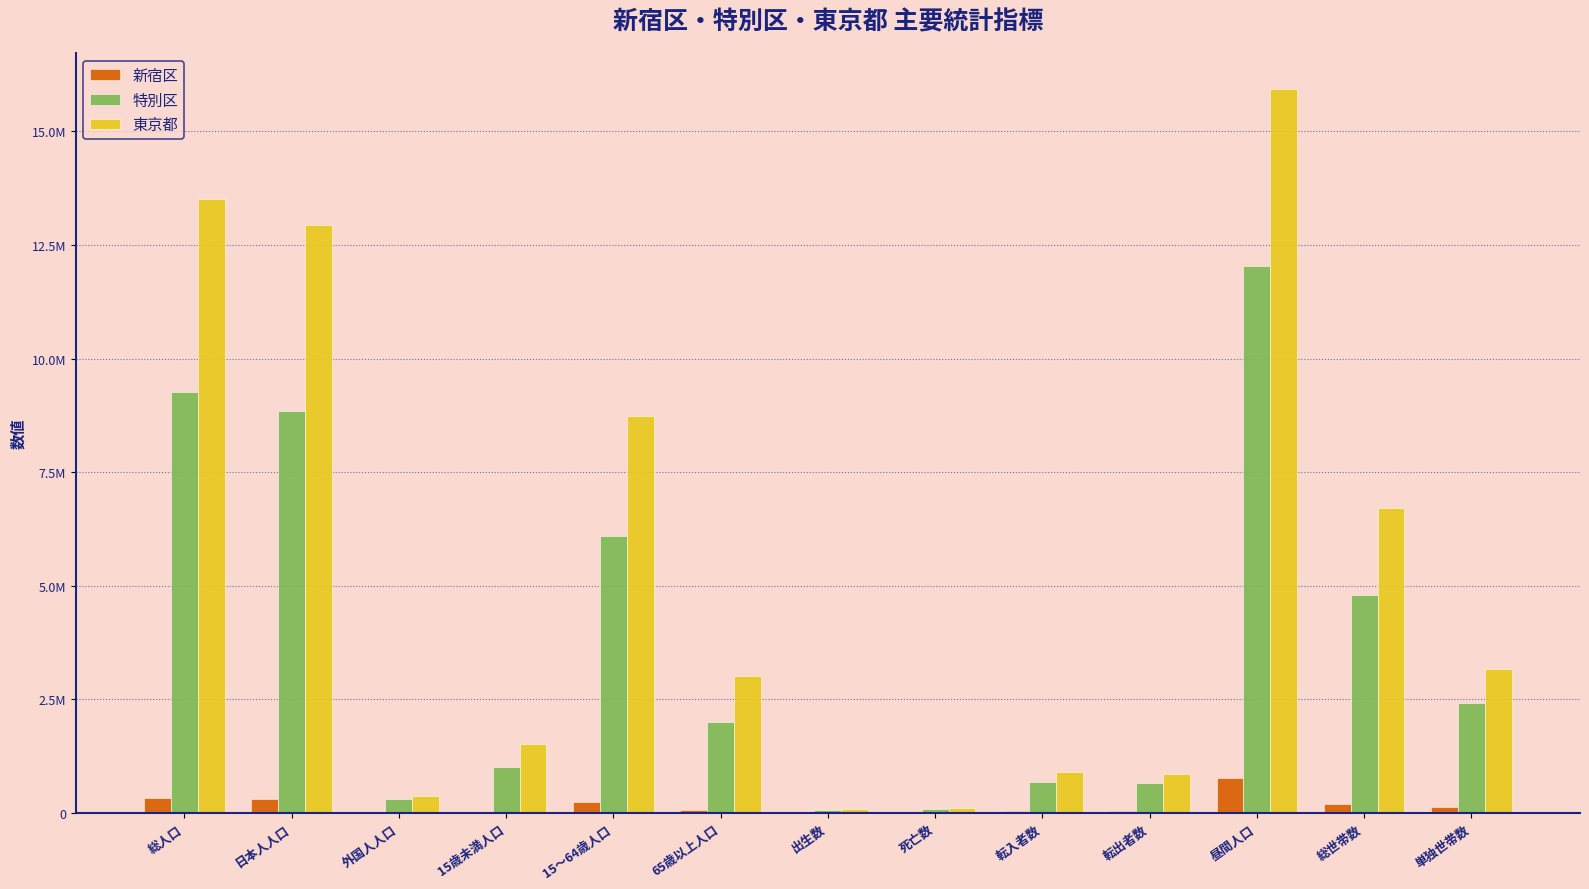

The value of 東京都 at 外国人人口 is 378564. True or false?

True